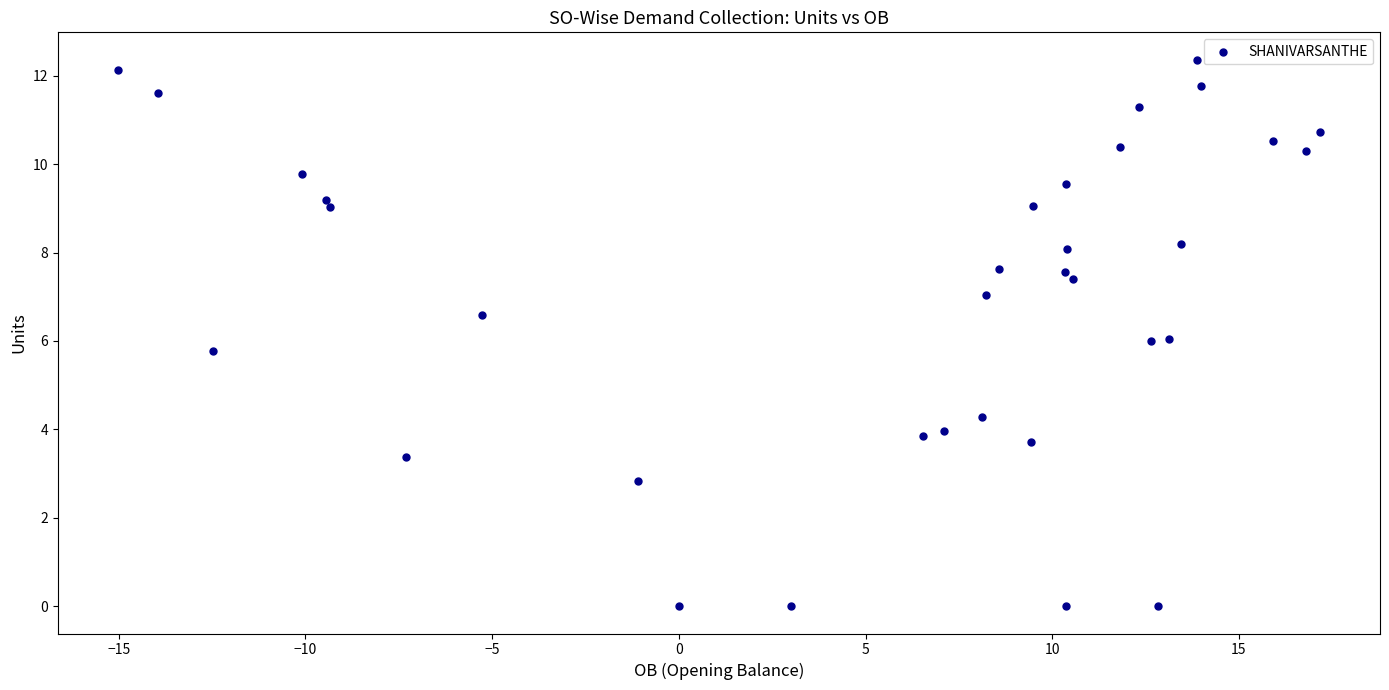

What is the range of X values (max minus min)?

32.2